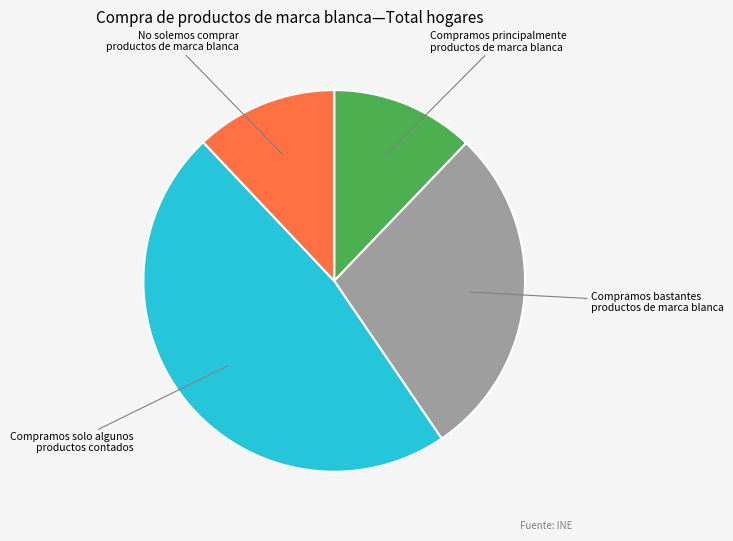

Does any single category account for the majority?

No